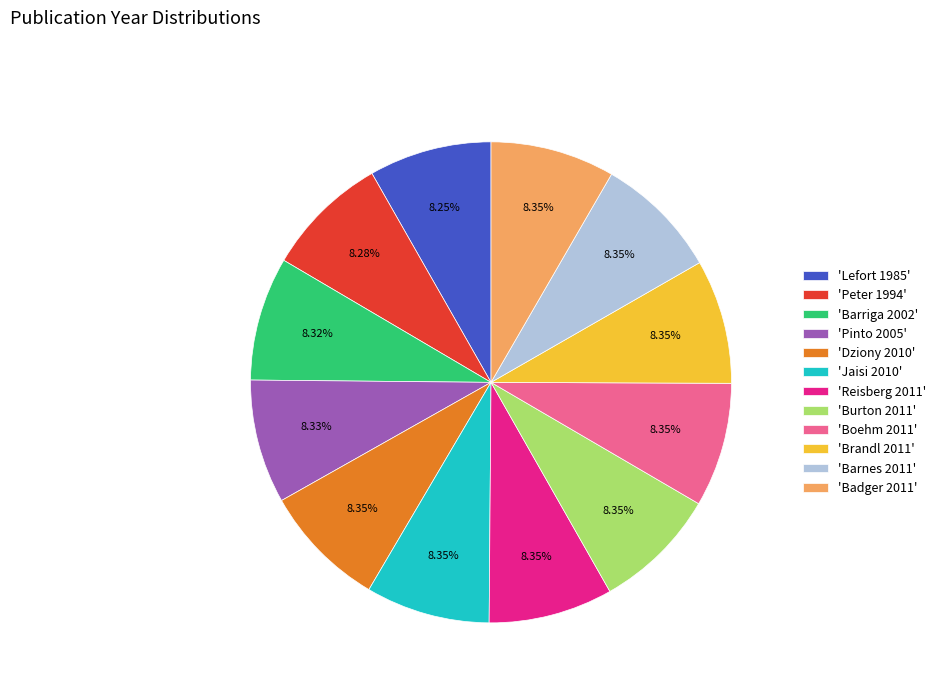

To the nearest percent, what is the average slice percentage?

8%